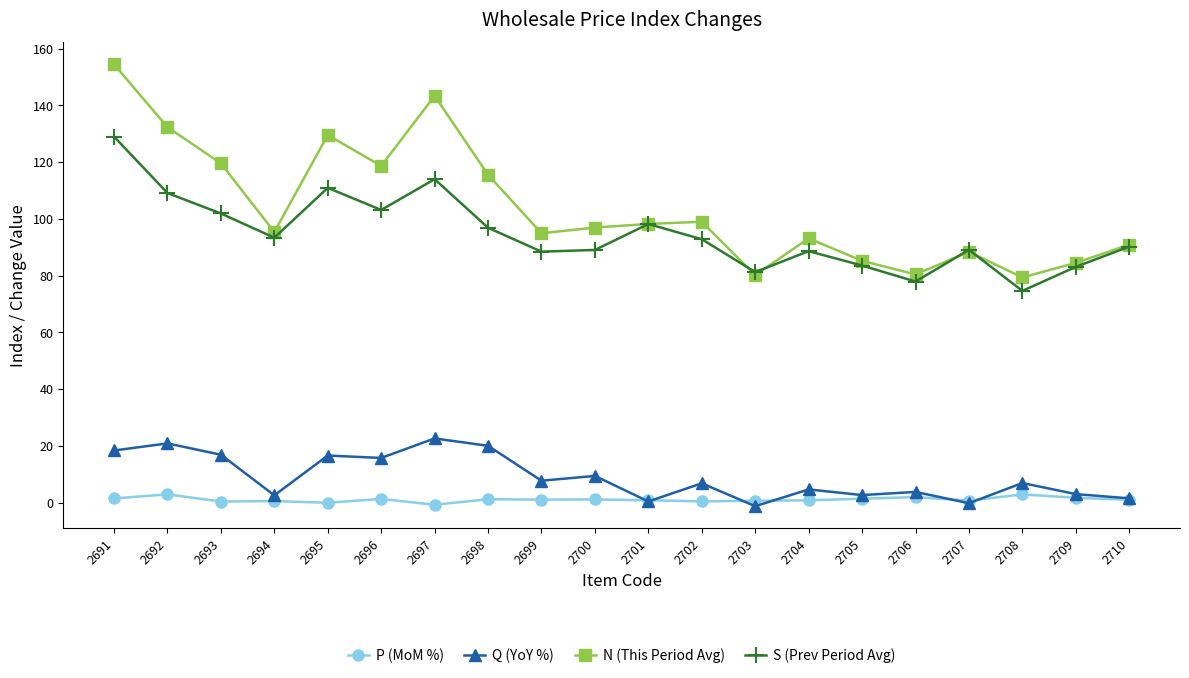

Is the value of P (MoM %) at 2695 greater than the value of S (Prev Period Avg) at 2699?

No